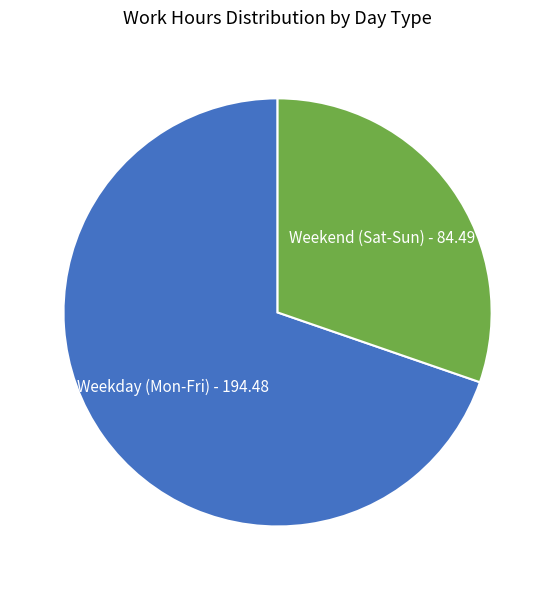

Which slice represents more than half of the pie?

Weekday (Mon-Fri)